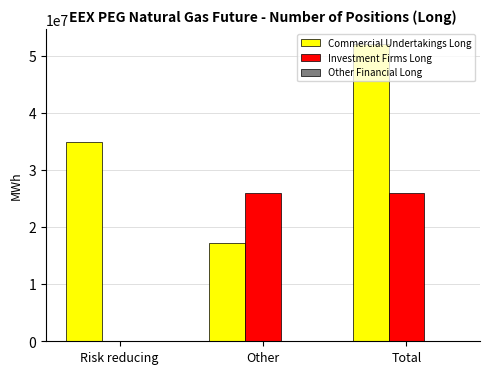

What is the spread (max minus min) of values at Total?

26032520